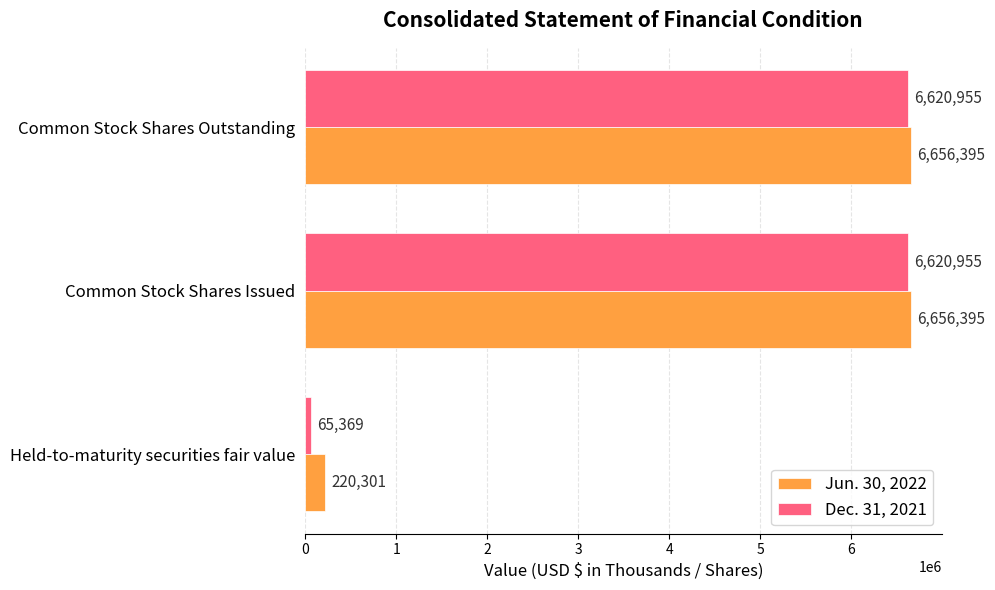

Which series has the largest total across all categories?

Jun. 30, 2022